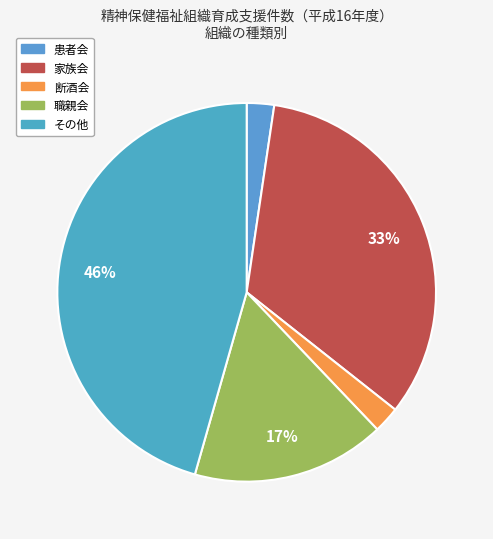

Approximately how many times larger is the value at その他 compared to 家族会?

1.4